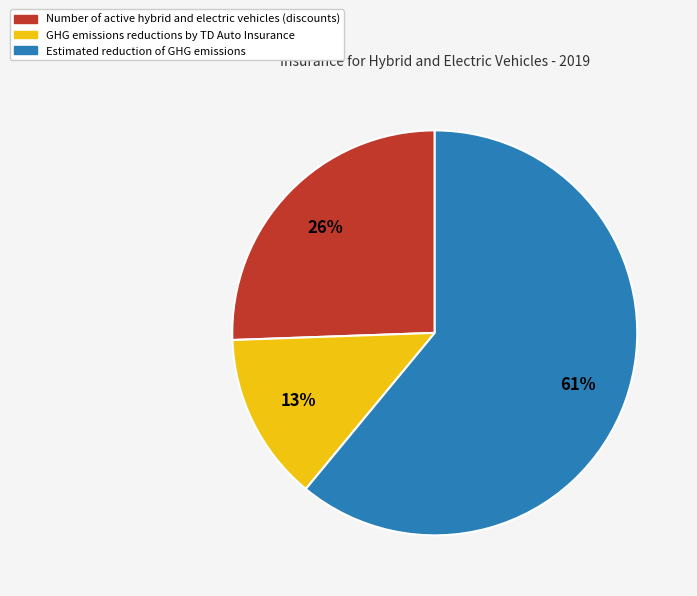

Rank the categories by value from highest to lowest.

Estimated reduction of GHG emissions, Number of active hybrid and electric vehicles (discounts), GHG emissions reductions by TD Auto Insurance